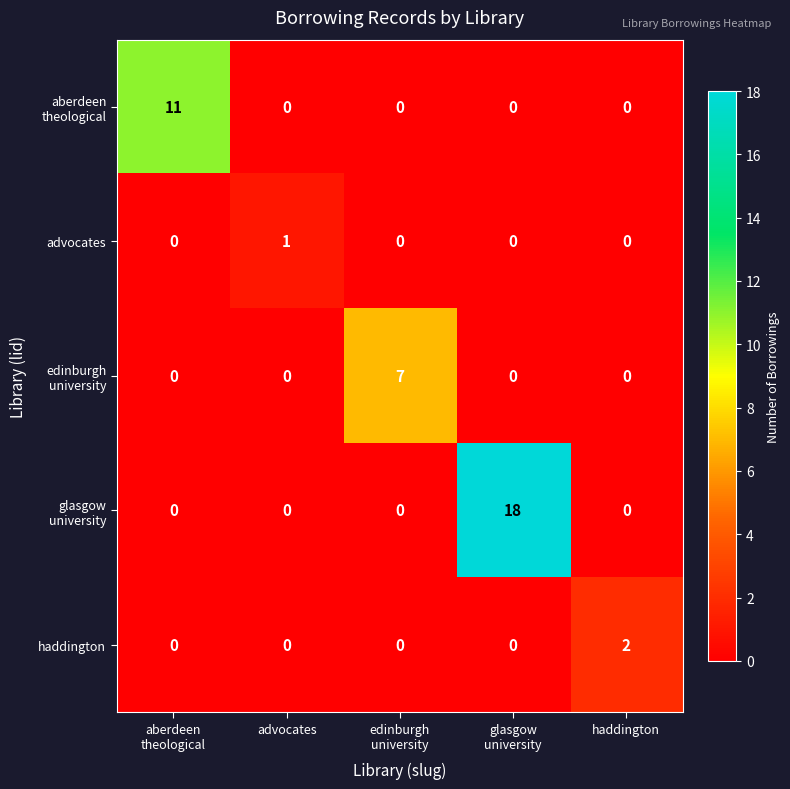

At which label does advocates reach its peak?

advocates